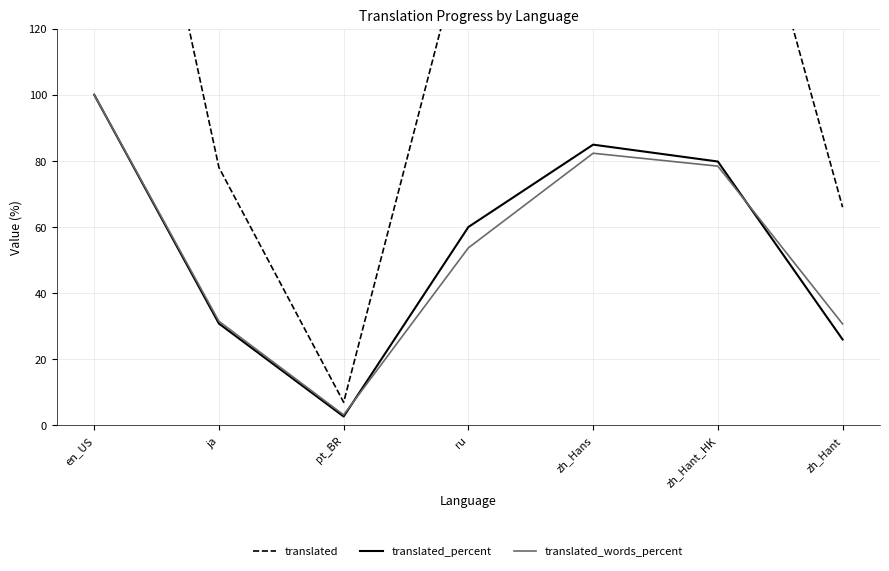

Is it true that translated_words_percent equals 48.3 at ja?

False